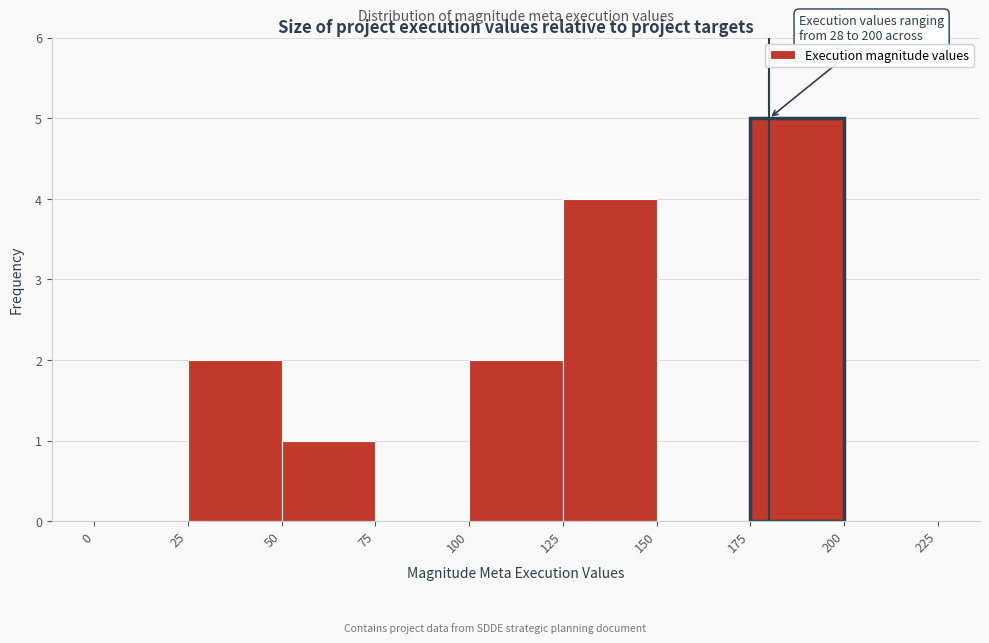

Which range on the x-axis has the tallest bar?

175 to 200